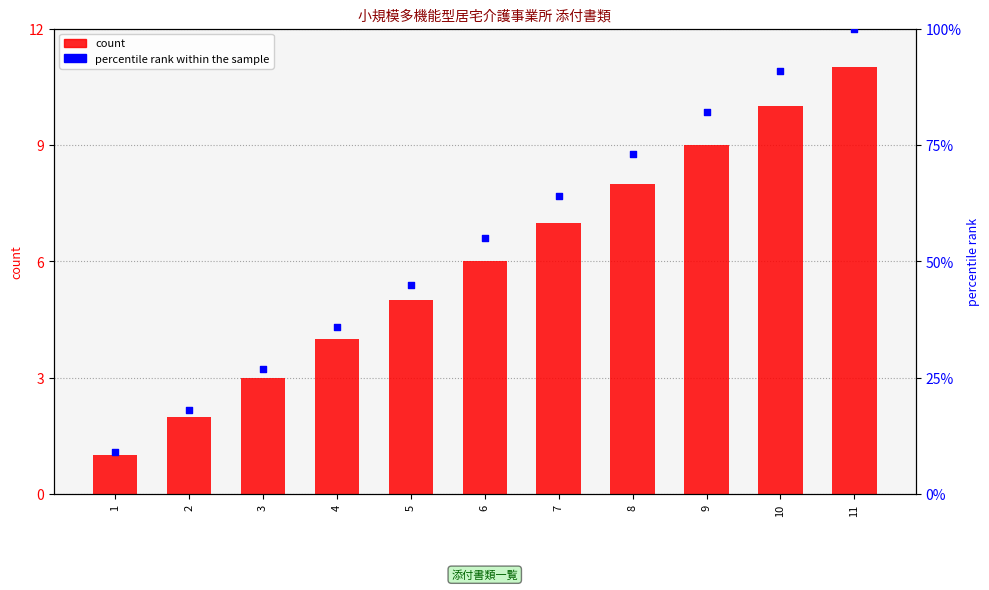

At how many categories does at least one series exceed 15?

10